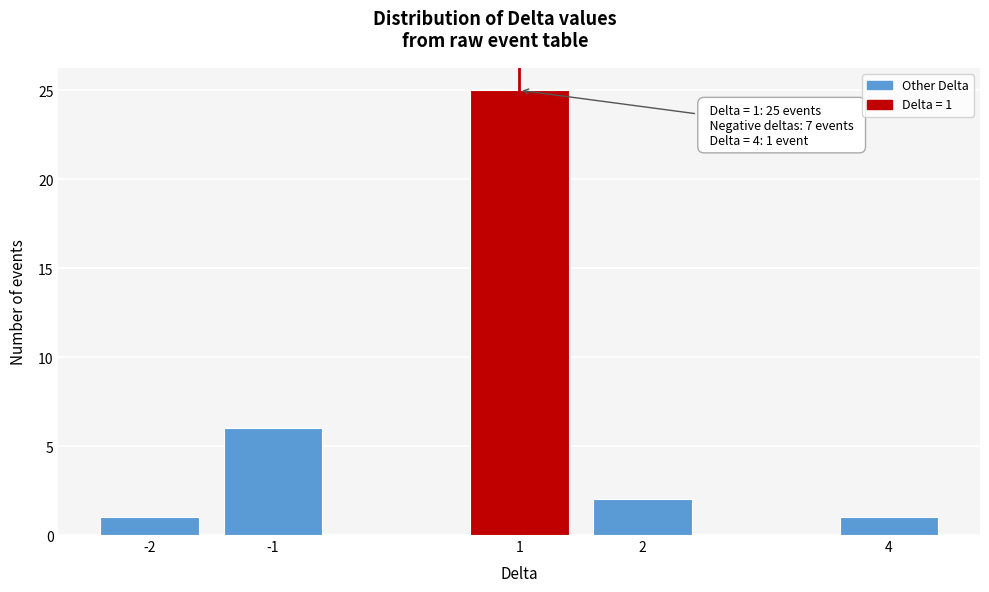

Reading left to right, what are all the values shown in this chart?

1	6	25	2	1